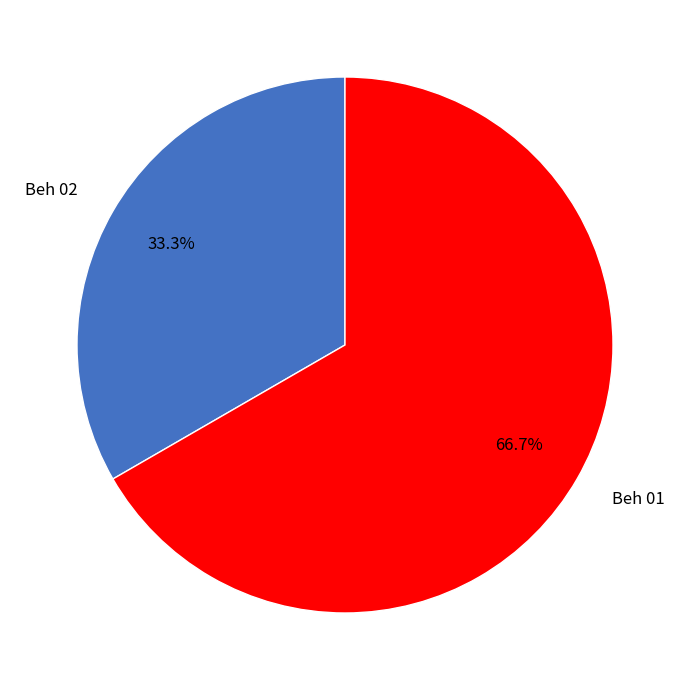

How many segments does this pie chart have?

2